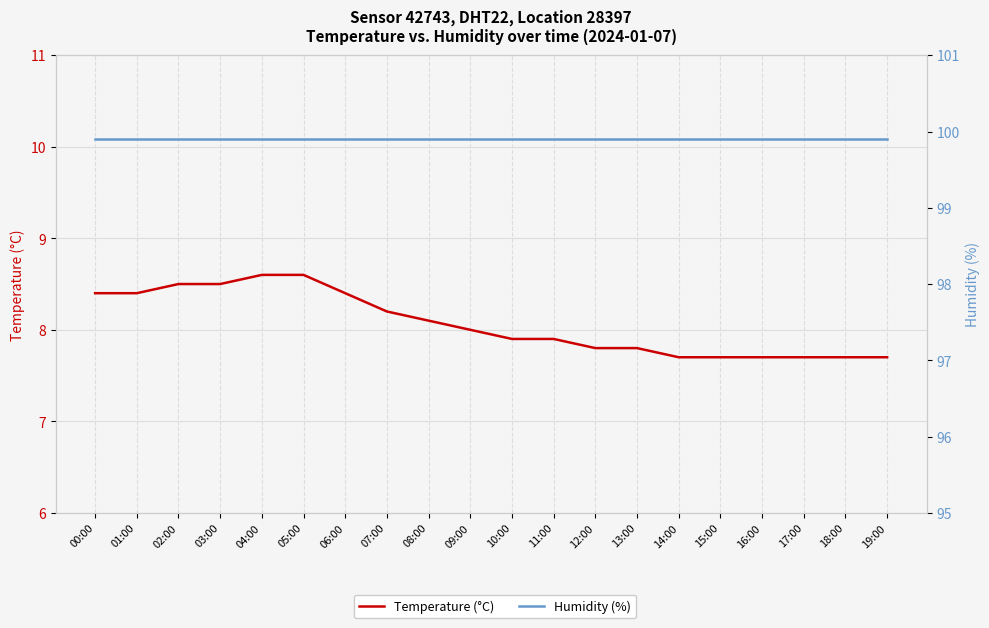

Reading right to left, what are all the values shown in this chart?

Temperature (°C): 19:00=7.7	18:00=7.7	17:00=7.7	16:00=7.7	15:00=7.7	14:00=7.7	13:00=7.8	12:00=7.8	11:00=7.9	10:00=7.9	09:00=8.0	08:00=8.1	07:00=8.2	06:00=8.4	05:00=8.6	04:00=8.6	03:00=8.5	02:00=8.5	01:00=8.4	00:00=8.4
Humidity (%): 19:00=99.9	18:00=99.9	17:00=99.9	16:00=99.9	15:00=99.9	14:00=99.9	13:00=99.9	12:00=99.9	11:00=99.9	10:00=99.9	09:00=99.9	08:00=99.9	07:00=99.9	06:00=99.9	05:00=99.9	04:00=99.9	03:00=99.9	02:00=99.9	01:00=99.9	00:00=99.9